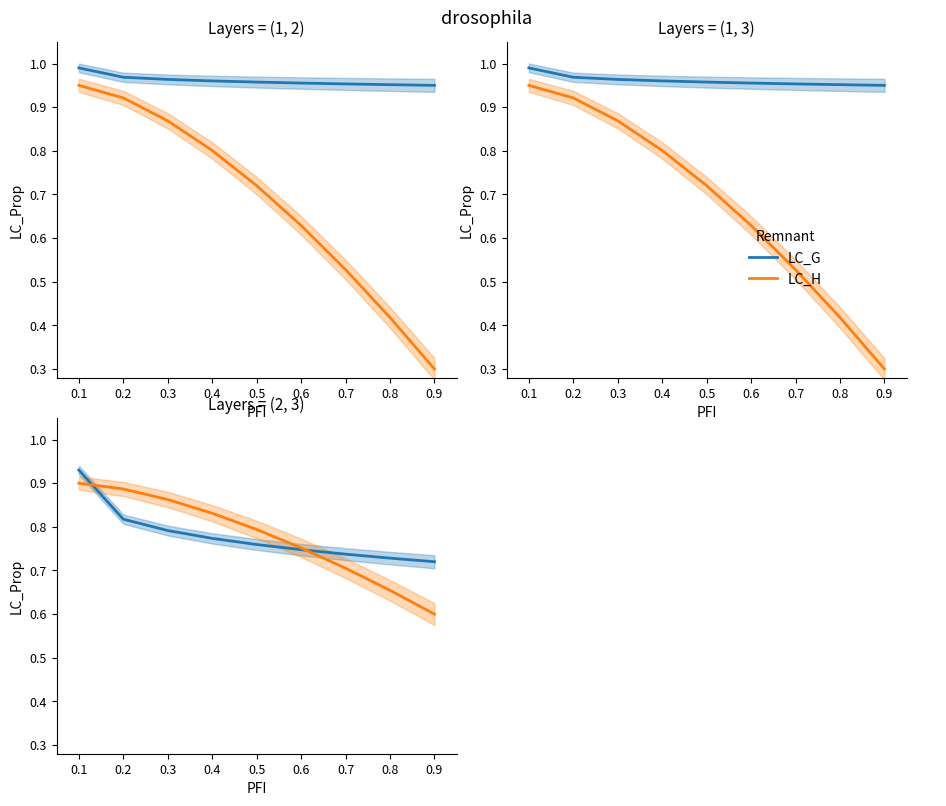

The value of LC_H at 0.2 is 0.9. True or false?

True